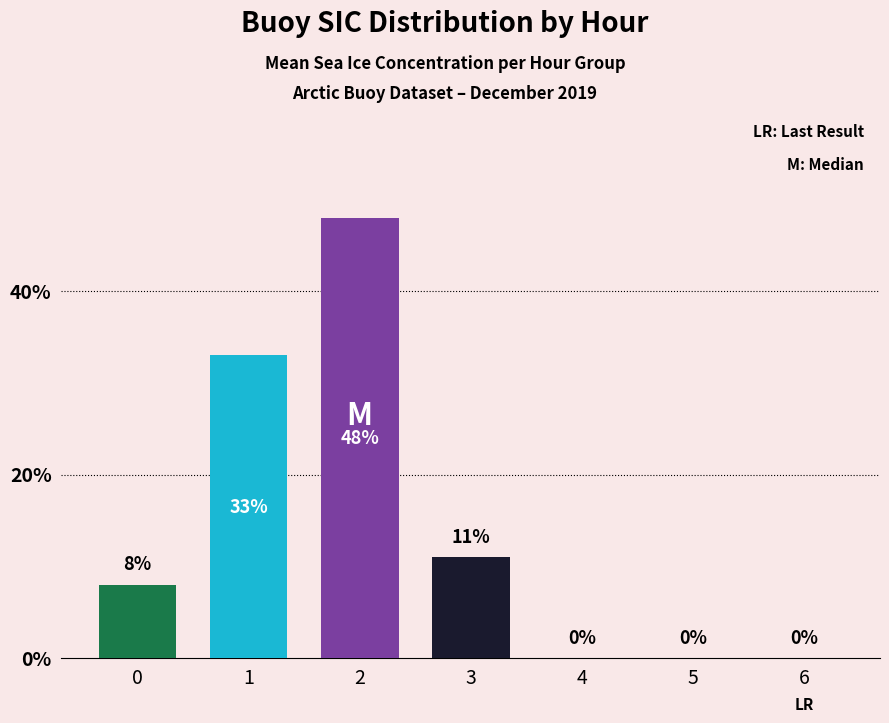

Are the bars horizontal?

No